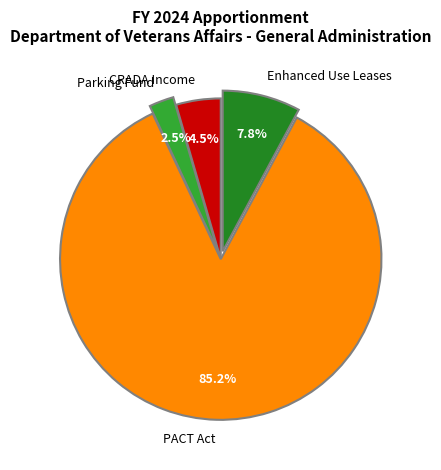

Rank the categories by value from highest to lowest.

PACT Act, Enhanced Use Leases, CRADA Income, Parking Fund